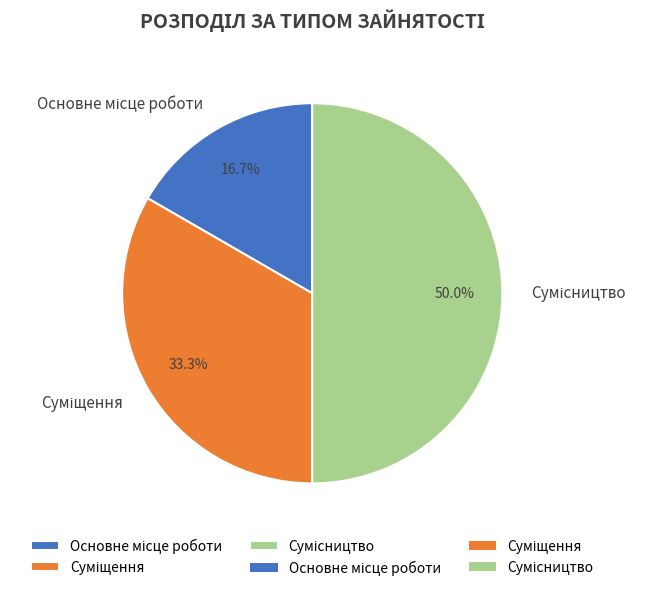

The Суміщення slice represents 46% of the pie. True or false?

False